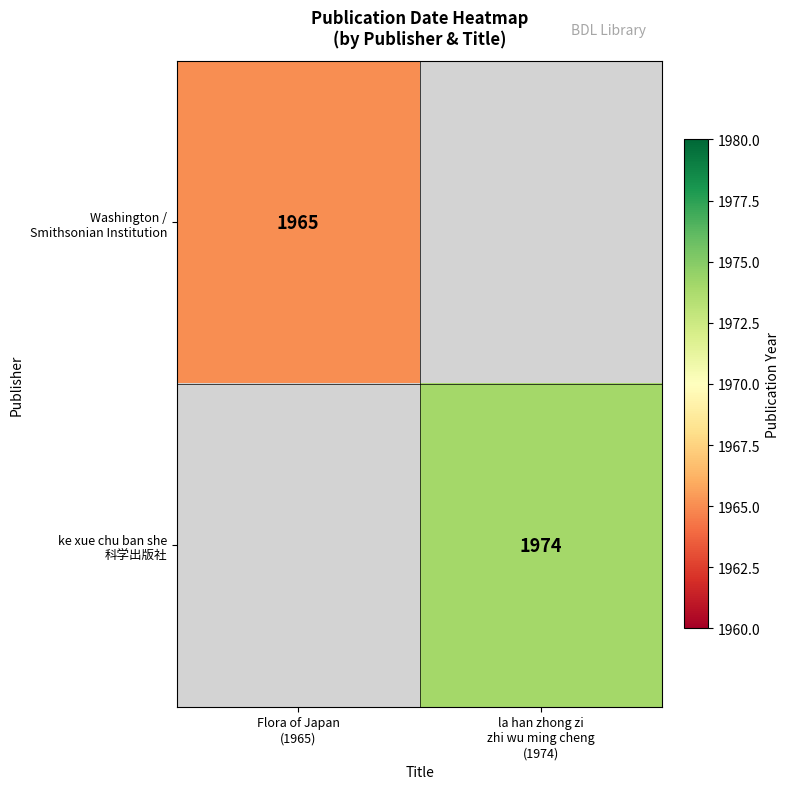

List the labels in order of Washington / Smithsonian Institution value, largest first.

Flora of Japan (1965), la han zhong zi zhi wu ming cheng (1974)